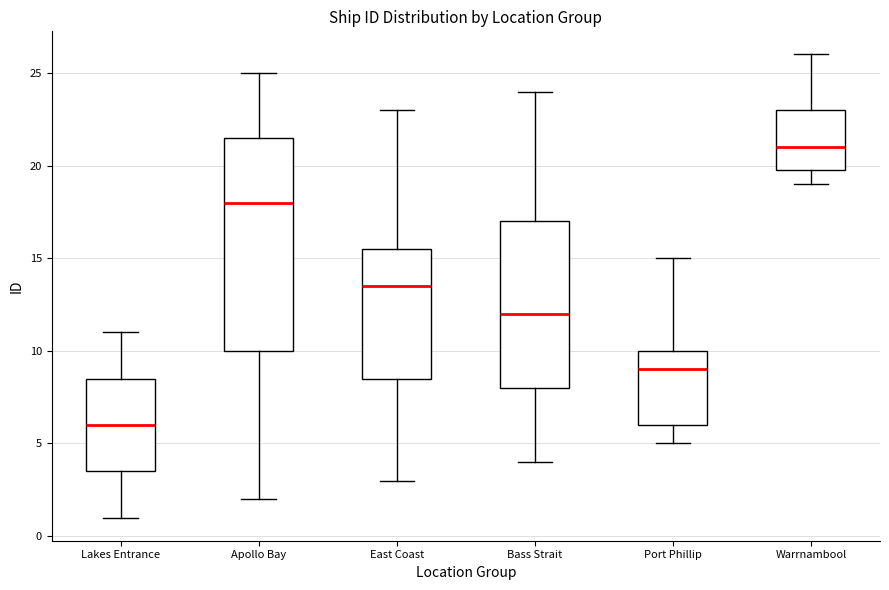

Reading left to right, transcribe this box plot: for each box, give where its median line is, the range the box spans, and where its two whiskers end, as read against the y-axis. The values are not printed on the chart, so give them approximately, as read against the axis.

Lakes Entrance: median 6.0, box 3.5 to 8.5, whiskers 1.0 to 11.0
Apollo Bay: median 18.0, box 10.0 to 21.5, whiskers 2.0 to 25.0
East Coast: median 13.5, box 8.5 to 15.5, whiskers 3.0 to 23.0
Bass Strait: median 12.0, box 8.0 to 17.0, whiskers 4.0 to 24.0
Port Phillip: median 9.0, box 6.0 to 10.0, whiskers 5.0 to 15.0
Warrnambool: median 21.0, box 20.0 to 23.0, whiskers 19.0 to 26.0